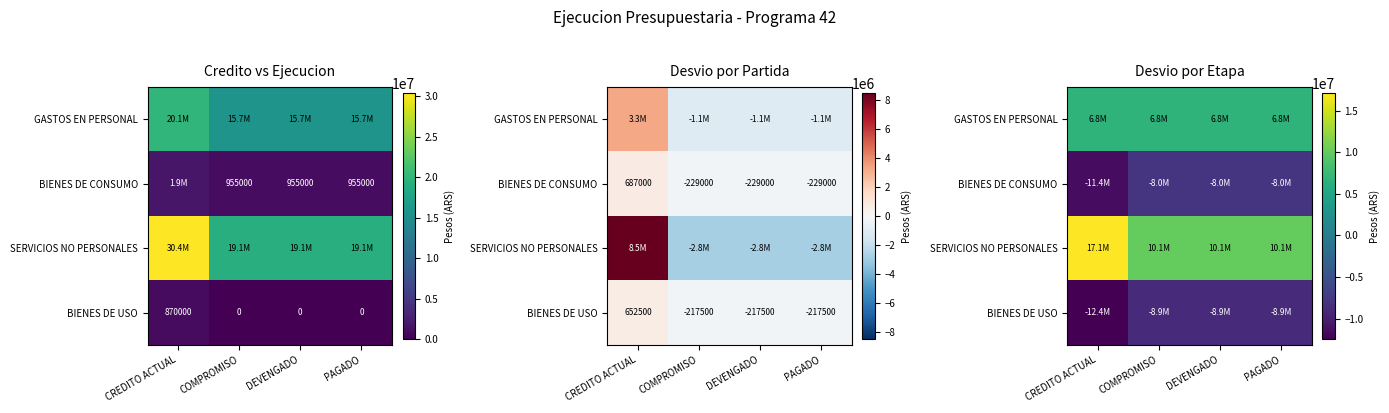

Which series has the widest spread of values?

SERVICIOS NO PERSONALES